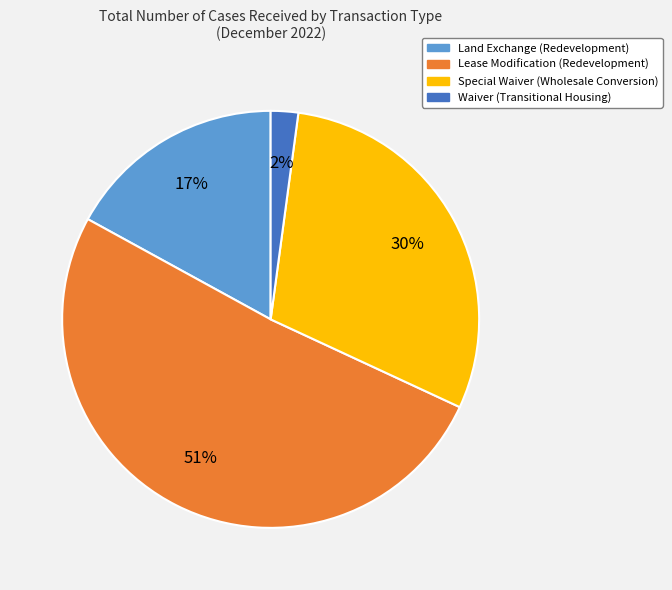

Which slice is the largest?

Lease Modification (Redevelopment)